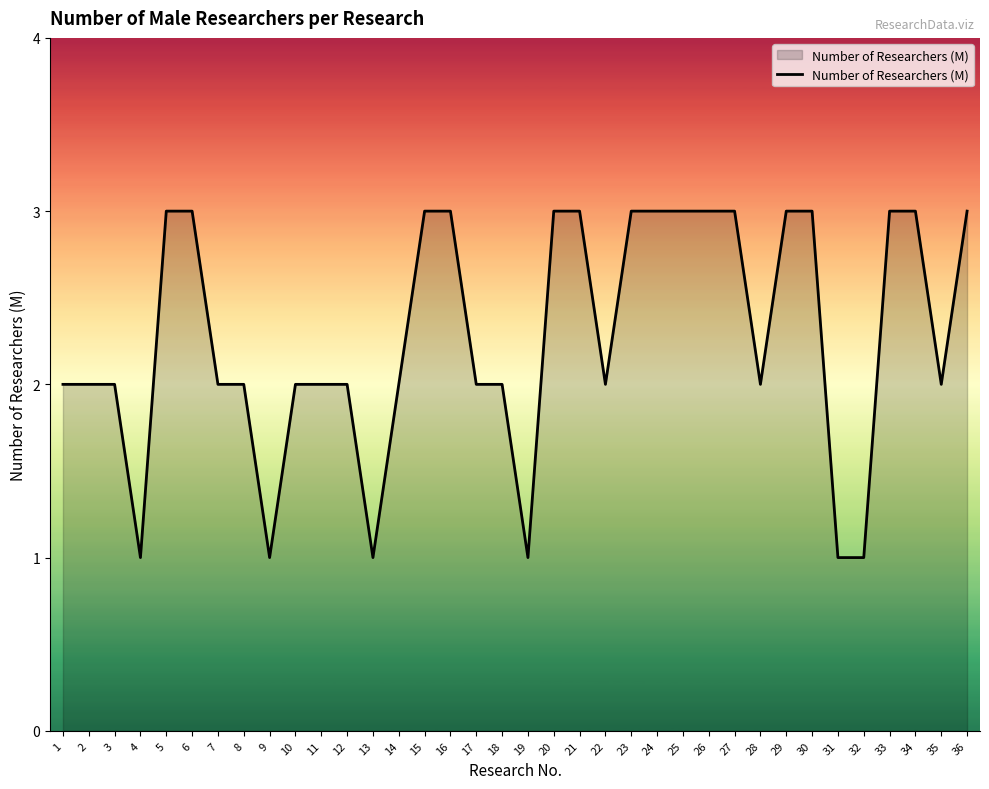

What is the greatest value displayed?

3